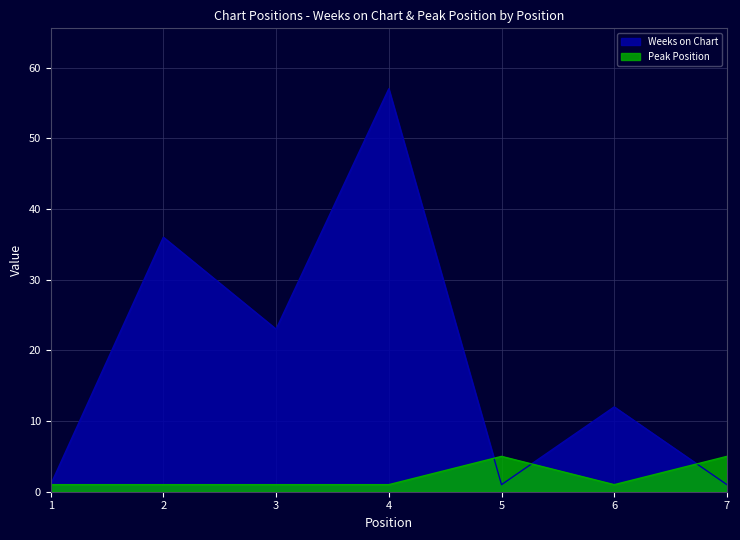

At how many categories does at least one series exceed 30?

2